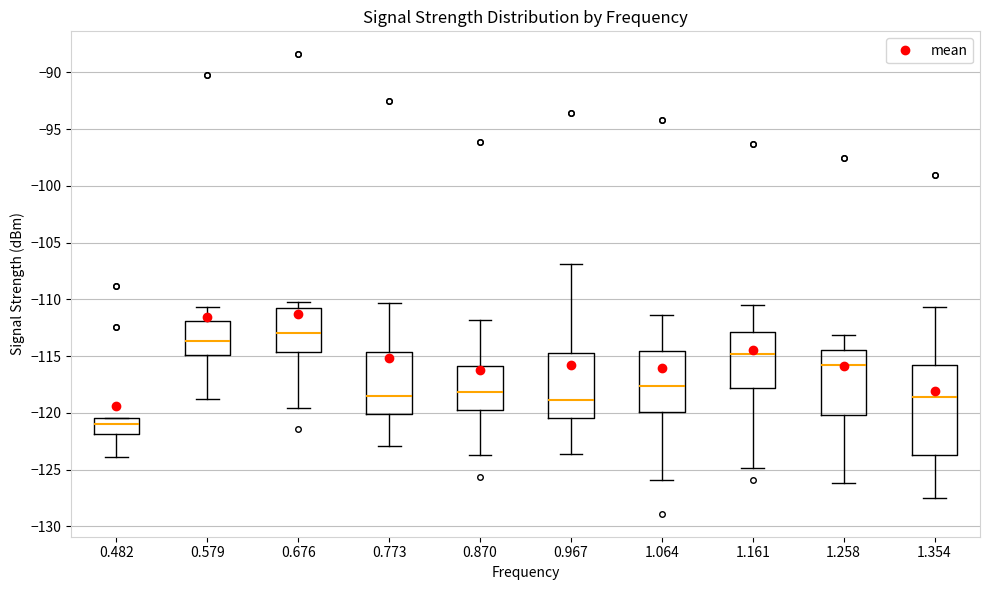

Reading left to right, read every box against the y-axis: the position of its median line, the range the box covers, and the ends of its whiskers. The values are not printed on the chart, so give them approximately, as read against the axis.

0.482: median -121.0, box -122.0 to -120.5, whiskers -124.0 to -120.5
0.579: median -113.5, box -115.0 to -112.0, whiskers -119.0 to -110.5
0.676: median -113.0, box -114.5 to -111.0, whiskers -119.5 to -110.0
0.773: median -118.5, box -120.0 to -114.5, whiskers -123.0 to -110.5
0.870: median -118.0, box -119.5 to -116.0, whiskers -123.5 to -112.0
0.967: median -119.0, box -120.5 to -114.5, whiskers -123.5 to -107.0
1.064: median -117.5, box -120.0 to -114.5, whiskers -126.0 to -111.5
1.161: median -115.0, box -118.0 to -113.0, whiskers -125.0 to -110.5
1.258: median -116.0, box -120.0 to -114.5, whiskers -126.0 to -113.0
1.354: median -118.5, box -123.5 to -116.0, whiskers -127.5 to -110.5